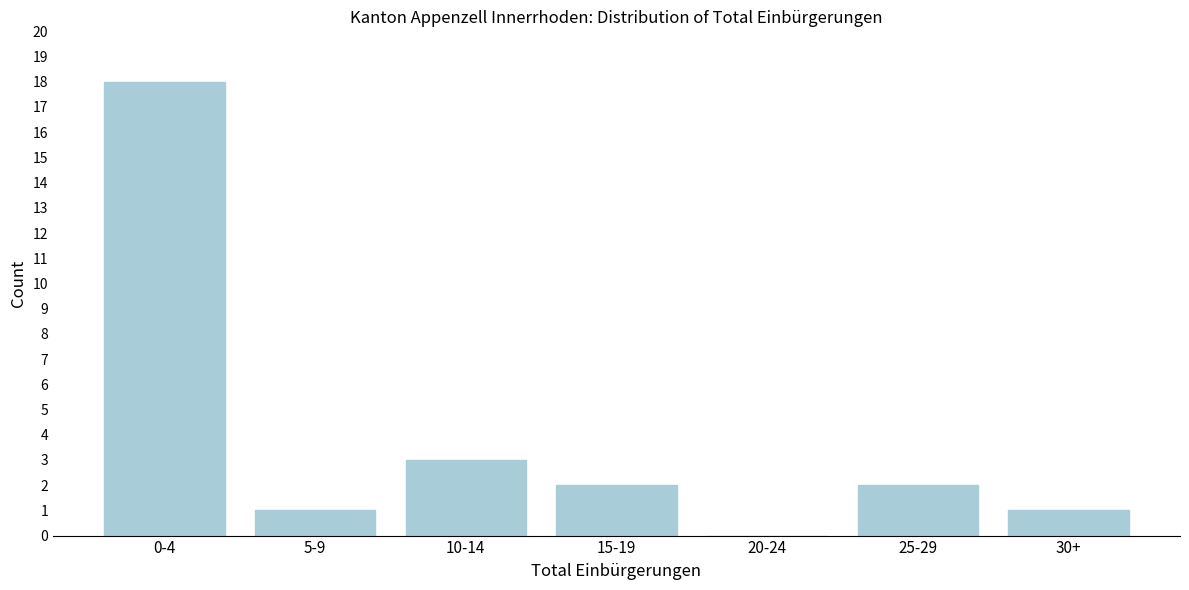

Reading right to left, extract all data points from this chart.

30+=1	25-29=2	20-24=0	15-19=2	10-14=3	5-9=1	0-4=18